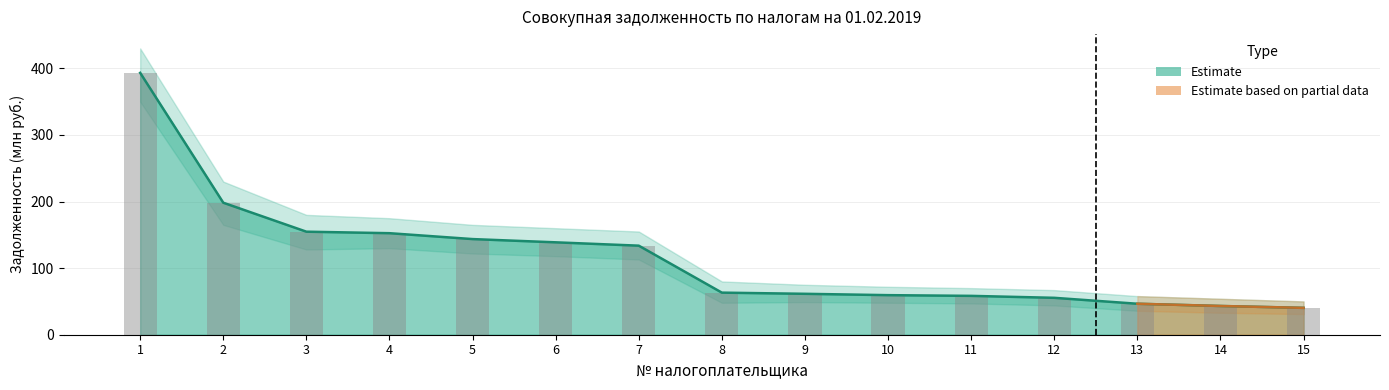

What is the difference between the Upper bound values at 7 and 5?

9.9